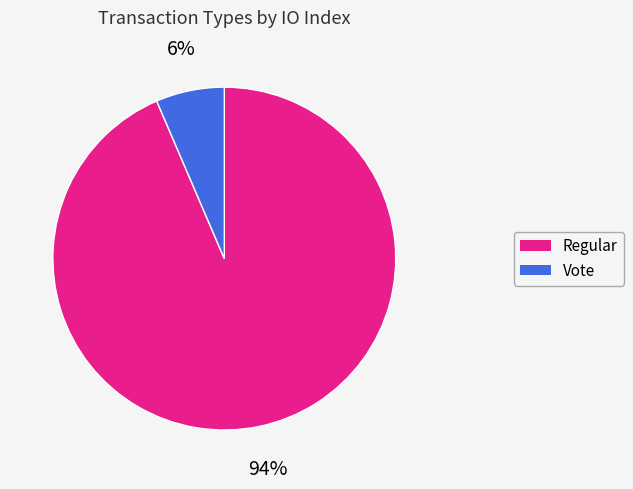

Is there a majority slice in this chart?

Yes